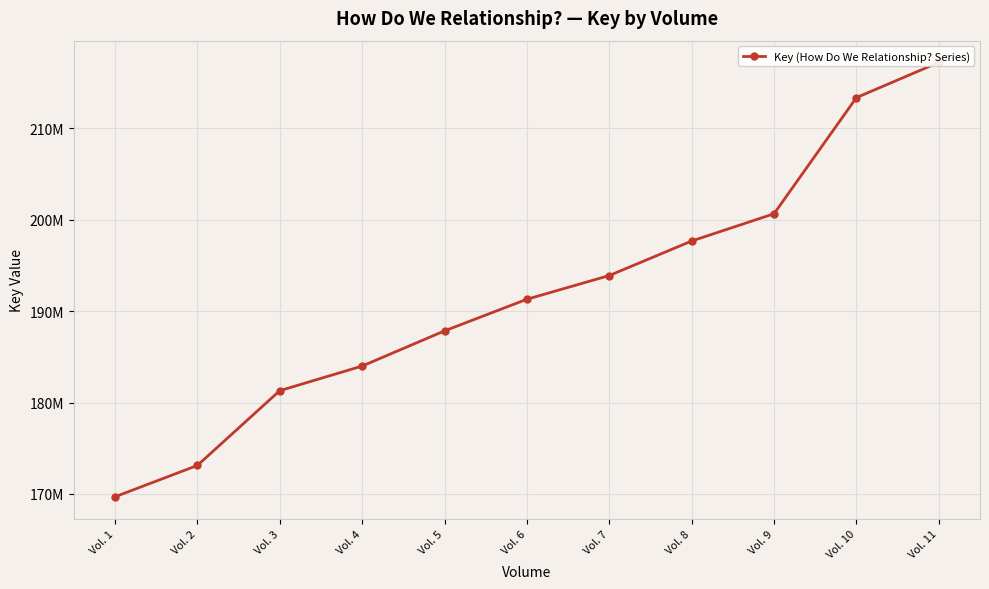

What is the smallest value displayed?

169682500